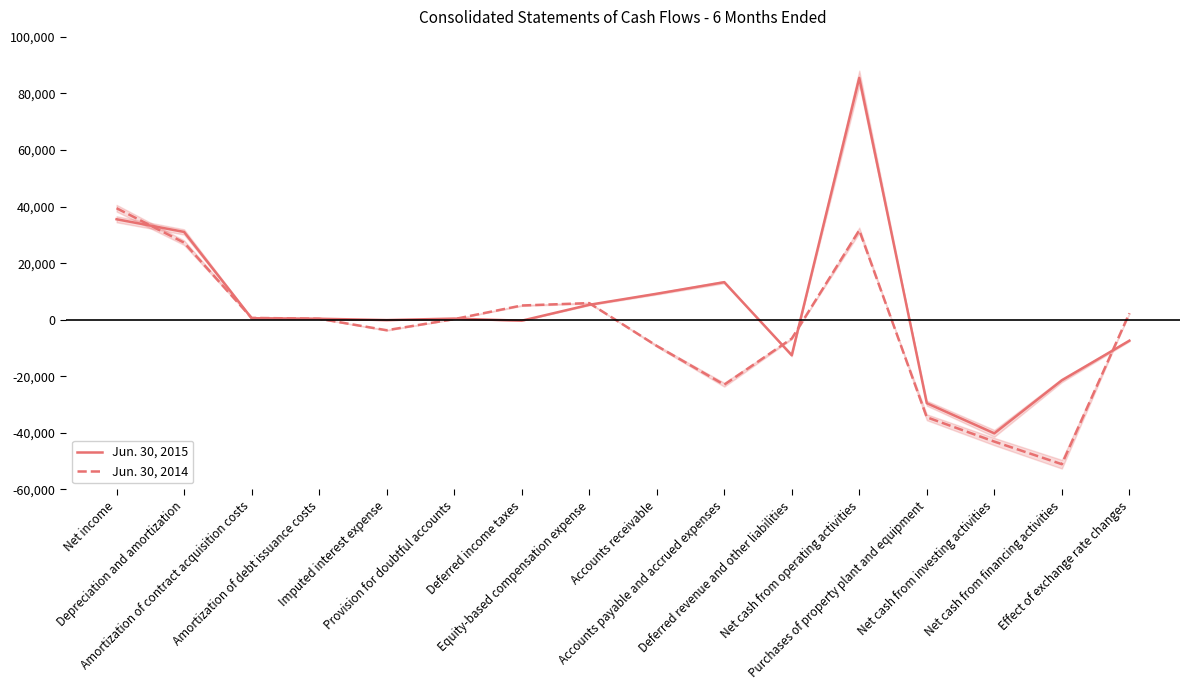

Is it true that Jun. 30, 2015 equals -5539 at Deferred revenue and other liabilities?

False